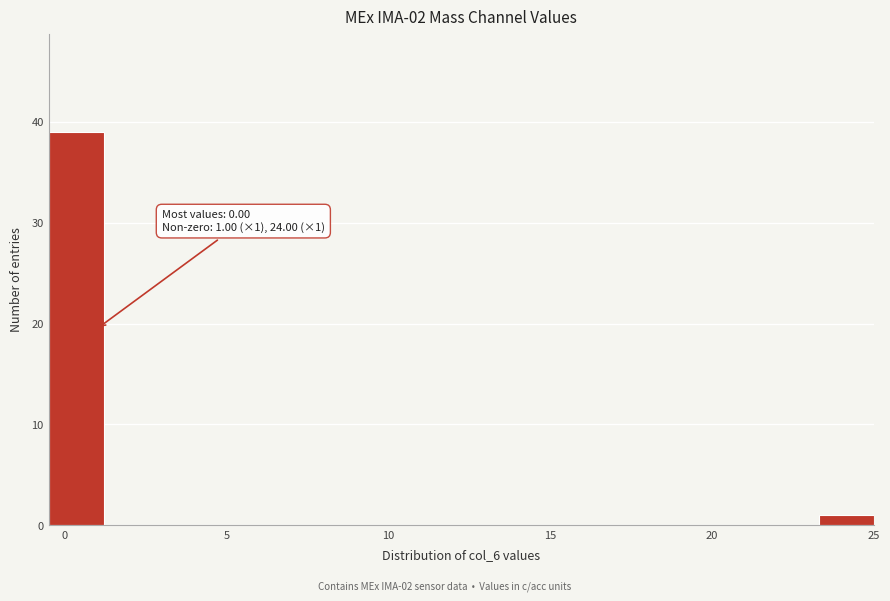

Around what value on the x-axis is the tallest bar? Give the approximate position of its centre, as read against the axis.

0.5